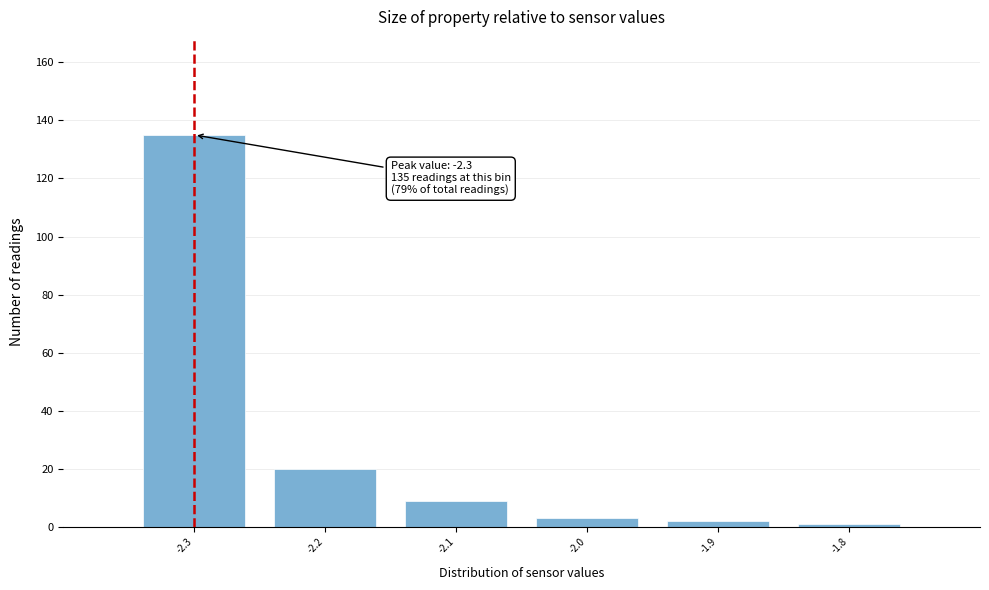

Which range on the x-axis has the tallest bar?

-2.35 to -2.25